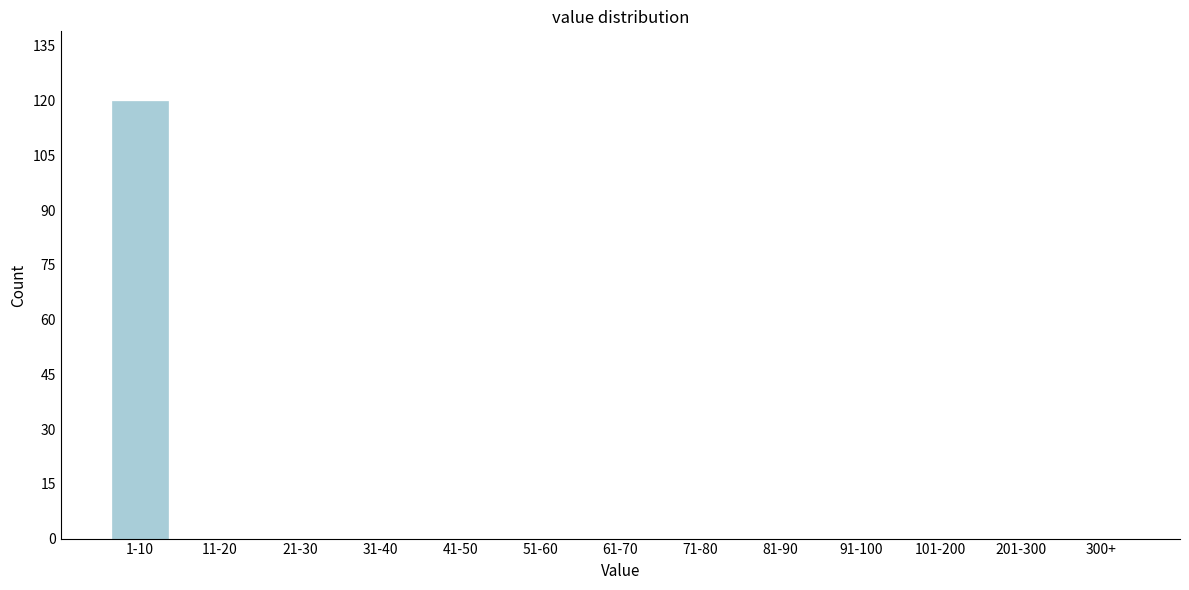

Reading left to right, list all the values displayed in this chart.

1-10=120	11-20=0	21-30=0	31-40=0	41-50=0	51-60=0	61-70=0	71-80=0	81-90=0	91-100=0	101-200=0	201-300=0	300+=0